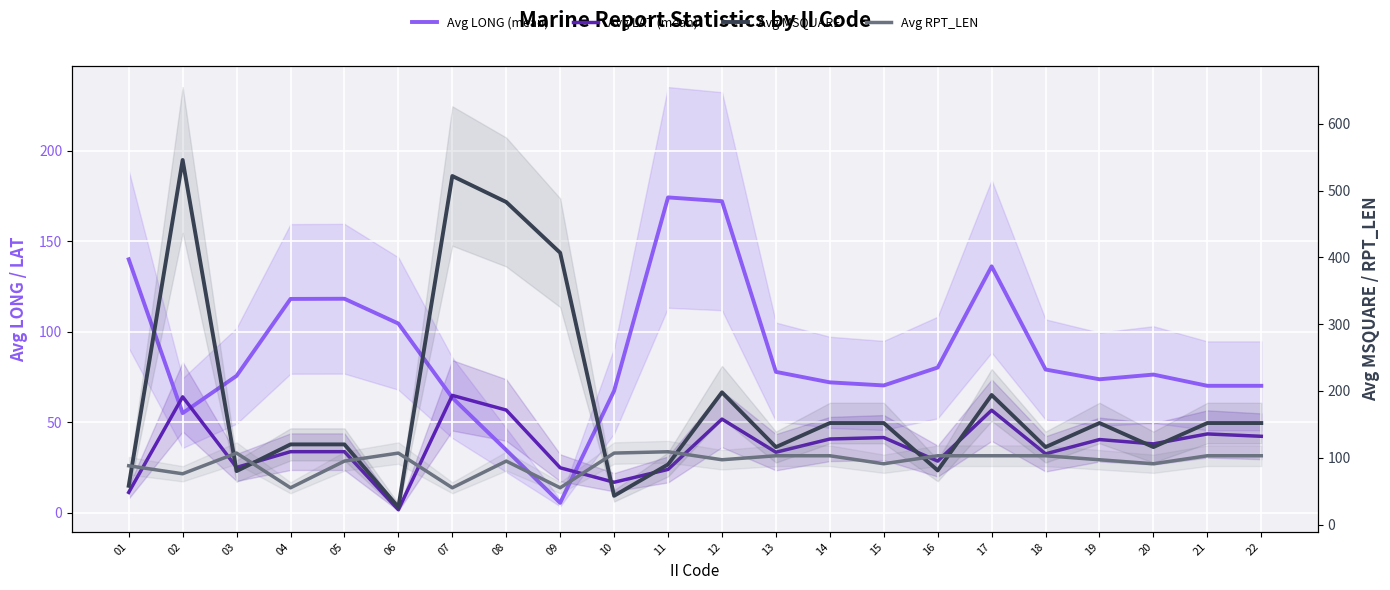

Reading left to right, extract all data points from this chart.

Avg LONG (mean): 01=140.0	02=55.0	03=75.6	04=118.1	05=118.2	06=104.5	07=63.5	08=34.6	09=5.4	10=67.3	11=174.2	12=172.1	13=77.8	14=72.0	15=70.3	16=80.2	17=136.1	18=79.1	19=73.7	20=76.3	21=70.1	22=70.1
Avg LAT (mean): 01=11.2	02=64.0	03=25.0	04=33.7	05=33.7	06=1.6	07=64.8	08=56.7	09=24.8	10=16.8	11=23.9	12=51.7	13=33.4	14=40.7	15=41.5	16=28.5	17=56.6	18=32.5	19=40.4	20=38.0	21=43.5	22=42.2
Avg MSQUARE: 01=58.0	02=546.0	03=80.0	04=120.0	05=120.0	06=26.0	07=522.0	08=483.0	09=407.0	10=43.0	11=90.0	12=198.0	13=116.0	14=152.0	15=152.0	16=81.0	17=194.0	18=116.0	19=152.0	20=116.0	21=152.0	22=152.0
Avg RPT_LEN: 01=88.0	02=76.0	03=107.0	04=55.0	05=95.0	06=107.0	07=55.0	08=95.0	09=55.0	10=107.0	11=109.0	12=97.0	13=103.0	14=103.0	15=91.0	16=103.0	17=103.0	18=103.0	19=97.0	20=91.0	21=103.0	22=103.0